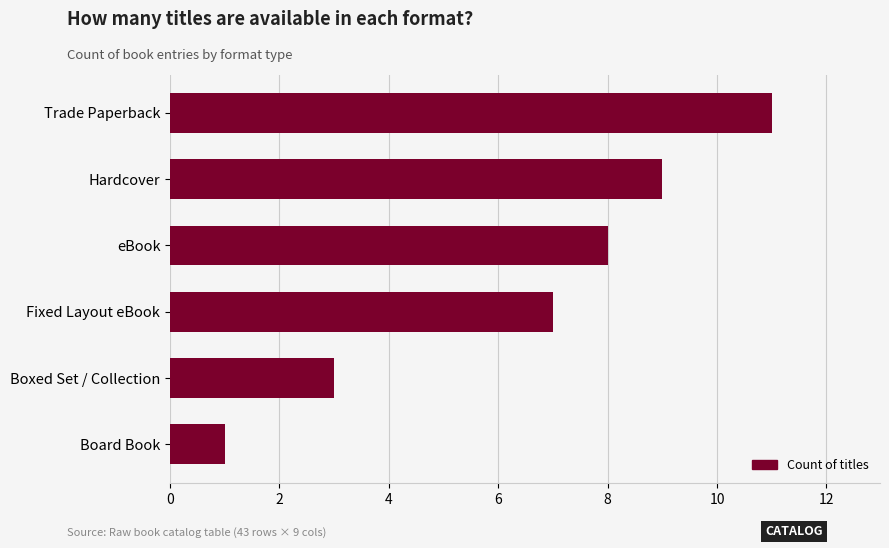

List the labels in order of value, largest first.

Trade Paperback, Hardcover, eBook, Fixed Layout eBook, Boxed Set / Collection, Board Book